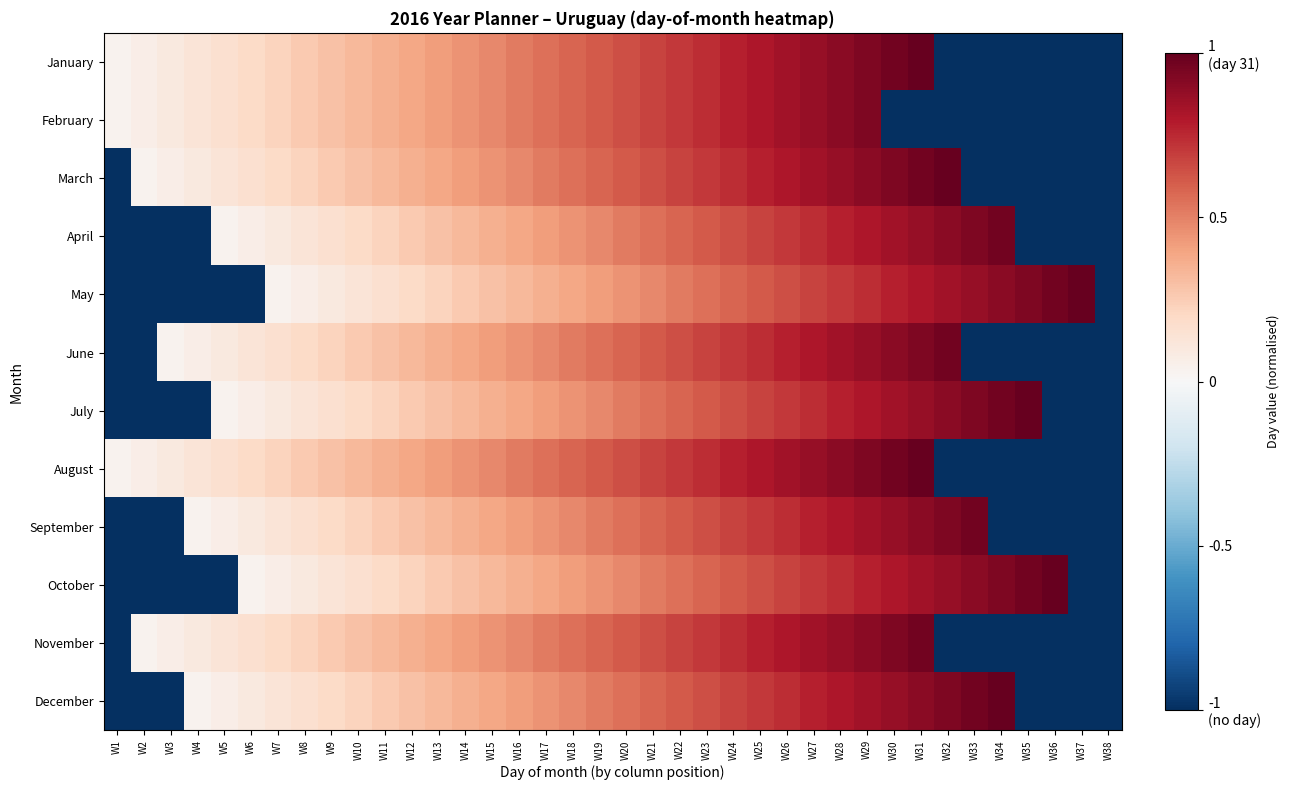

Reading left to right, list all the values displayed in this chart.

January: W1=0.0	W2=0.1	W3=0.1	W4=0.1	W5=0.2	W6=0.2	W7=0.2	W8=0.3	W9=0.3	W10=0.3	W11=0.4	W12=0.4	W13=0.4	W14=0.5	W15=0.5	W16=0.5	W17=0.5	W18=0.6	W19=0.6	W20=0.6	W21=0.7	W22=0.7	W23=0.7	W24=0.8	W25=0.8	W26=0.8	W27=0.9	W28=0.9	W29=0.9	W30=1.0	W31=1.0	W32=-1.0	W33=-1.0	W34=-1.0	W35=-1.0	W36=-1.0	W37=-1.0	W38=-1.0
February: W1=0.0	W2=0.1	W3=0.1	W4=0.1	W5=0.2	W6=0.2	W7=0.2	W8=0.3	W9=0.3	W10=0.3	W11=0.4	W12=0.4	W13=0.4	W14=0.5	W15=0.5	W16=0.5	W17=0.5	W18=0.6	W19=0.6	W20=0.6	W21=0.7	W22=0.7	W23=0.7	W24=0.8	W25=0.8	W26=0.8	W27=0.9	W28=0.9	W29=0.9	W30=-1.0	W31=-1.0	W32=-1.0	W33=-1.0	W34=-1.0	W35=-1.0	W36=-1.0	W37=-1.0	W38=-1.0
March: W1=-1.0	W2=0.0	W3=0.1	W4=0.1	W5=0.1	W6=0.2	W7=0.2	W8=0.2	W9=0.3	W10=0.3	W11=0.3	W12=0.4	W13=0.4	W14=0.4	W15=0.5	W16=0.5	W17=0.5	W18=0.5	W19=0.6	W20=0.6	W21=0.6	W22=0.7	W23=0.7	W24=0.7	W25=0.8	W26=0.8	W27=0.8	W28=0.9	W29=0.9	W30=0.9	W31=1.0	W32=1.0	W33=-1.0	W34=-1.0	W35=-1.0	W36=-1.0	W37=-1.0	W38=-1.0
April: W1=-1.0	W2=-1.0	W3=-1.0	W4=-1.0	W5=0.0	W6=0.1	W7=0.1	W8=0.1	W9=0.2	W10=0.2	W11=0.2	W12=0.3	W13=0.3	W14=0.3	W15=0.4	W16=0.4	W17=0.4	W18=0.5	W19=0.5	W20=0.5	W21=0.5	W22=0.6	W23=0.6	W24=0.6	W25=0.7	W26=0.7	W27=0.7	W28=0.8	W29=0.8	W30=0.8	W31=0.9	W32=0.9	W33=0.9	W34=1.0	W35=-1.0	W36=-1.0	W37=-1.0	W38=-1.0
May: W1=-1.0	W2=-1.0	W3=-1.0	W4=-1.0	W5=-1.0	W6=-1.0	W7=0.0	W8=0.1	W9=0.1	W10=0.1	W11=0.2	W12=0.2	W13=0.2	W14=0.3	W15=0.3	W16=0.3	W17=0.4	W18=0.4	W19=0.4	W20=0.5	W21=0.5	W22=0.5	W23=0.5	W24=0.6	W25=0.6	W26=0.6	W27=0.7	W28=0.7	W29=0.7	W30=0.8	W31=0.8	W32=0.8	W33=0.9	W34=0.9	W35=0.9	W36=1.0	W37=1.0	W38=-1.0
June: W1=-1.0	W2=-1.0	W3=0.0	W4=0.1	W5=0.1	W6=0.1	W7=0.2	W8=0.2	W9=0.2	W10=0.3	W11=0.3	W12=0.3	W13=0.4	W14=0.4	W15=0.4	W16=0.5	W17=0.5	W18=0.5	W19=0.5	W20=0.6	W21=0.6	W22=0.6	W23=0.7	W24=0.7	W25=0.7	W26=0.8	W27=0.8	W28=0.8	W29=0.9	W30=0.9	W31=0.9	W32=1.0	W33=-1.0	W34=-1.0	W35=-1.0	W36=-1.0	W37=-1.0	W38=-1.0
July: W1=-1.0	W2=-1.0	W3=-1.0	W4=-1.0	W5=0.0	W6=0.1	W7=0.1	W8=0.1	W9=0.2	W10=0.2	W11=0.2	W12=0.3	W13=0.3	W14=0.3	W15=0.4	W16=0.4	W17=0.4	W18=0.5	W19=0.5	W20=0.5	W21=0.5	W22=0.6	W23=0.6	W24=0.6	W25=0.7	W26=0.7	W27=0.7	W28=0.8	W29=0.8	W30=0.8	W31=0.9	W32=0.9	W33=0.9	W34=1.0	W35=1.0	W36=-1.0	W37=-1.0	W38=-1.0
August: W1=0.0	W2=0.1	W3=0.1	W4=0.1	W5=0.2	W6=0.2	W7=0.2	W8=0.3	W9=0.3	W10=0.3	W11=0.4	W12=0.4	W13=0.4	W14=0.5	W15=0.5	W16=0.5	W17=0.5	W18=0.6	W19=0.6	W20=0.6	W21=0.7	W22=0.7	W23=0.7	W24=0.8	W25=0.8	W26=0.8	W27=0.9	W28=0.9	W29=0.9	W30=1.0	W31=1.0	W32=-1.0	W33=-1.0	W34=-1.0	W35=-1.0	W36=-1.0	W37=-1.0	W38=-1.0
September: W1=-1.0	W2=-1.0	W3=-1.0	W4=0.0	W5=0.1	W6=0.1	W7=0.1	W8=0.2	W9=0.2	W10=0.2	W11=0.3	W12=0.3	W13=0.3	W14=0.4	W15=0.4	W16=0.4	W17=0.5	W18=0.5	W19=0.5	W20=0.5	W21=0.6	W22=0.6	W23=0.6	W24=0.7	W25=0.7	W26=0.7	W27=0.8	W28=0.8	W29=0.8	W30=0.9	W31=0.9	W32=0.9	W33=1.0	W34=-1.0	W35=-1.0	W36=-1.0	W37=-1.0	W38=-1.0
October: W1=-1.0	W2=-1.0	W3=-1.0	W4=-1.0	W5=-1.0	W6=0.0	W7=0.1	W8=0.1	W9=0.1	W10=0.2	W11=0.2	W12=0.2	W13=0.3	W14=0.3	W15=0.3	W16=0.4	W17=0.4	W18=0.4	W19=0.5	W20=0.5	W21=0.5	W22=0.5	W23=0.6	W24=0.6	W25=0.6	W26=0.7	W27=0.7	W28=0.7	W29=0.8	W30=0.8	W31=0.8	W32=0.9	W33=0.9	W34=0.9	W35=1.0	W36=1.0	W37=-1.0	W38=-1.0
November: W1=-1.0	W2=0.0	W3=0.1	W4=0.1	W5=0.1	W6=0.2	W7=0.2	W8=0.2	W9=0.3	W10=0.3	W11=0.3	W12=0.4	W13=0.4	W14=0.4	W15=0.5	W16=0.5	W17=0.5	W18=0.5	W19=0.6	W20=0.6	W21=0.6	W22=0.7	W23=0.7	W24=0.7	W25=0.8	W26=0.8	W27=0.8	W28=0.9	W29=0.9	W30=0.9	W31=1.0	W32=-1.0	W33=-1.0	W34=-1.0	W35=-1.0	W36=-1.0	W37=-1.0	W38=-1.0
December: W1=-1.0	W2=-1.0	W3=-1.0	W4=0.0	W5=0.1	W6=0.1	W7=0.1	W8=0.2	W9=0.2	W10=0.2	W11=0.3	W12=0.3	W13=0.3	W14=0.4	W15=0.4	W16=0.4	W17=0.5	W18=0.5	W19=0.5	W20=0.5	W21=0.6	W22=0.6	W23=0.6	W24=0.7	W25=0.7	W26=0.7	W27=0.8	W28=0.8	W29=0.8	W30=0.9	W31=0.9	W32=0.9	W33=1.0	W34=1.0	W35=-1.0	W36=-1.0	W37=-1.0	W38=-1.0